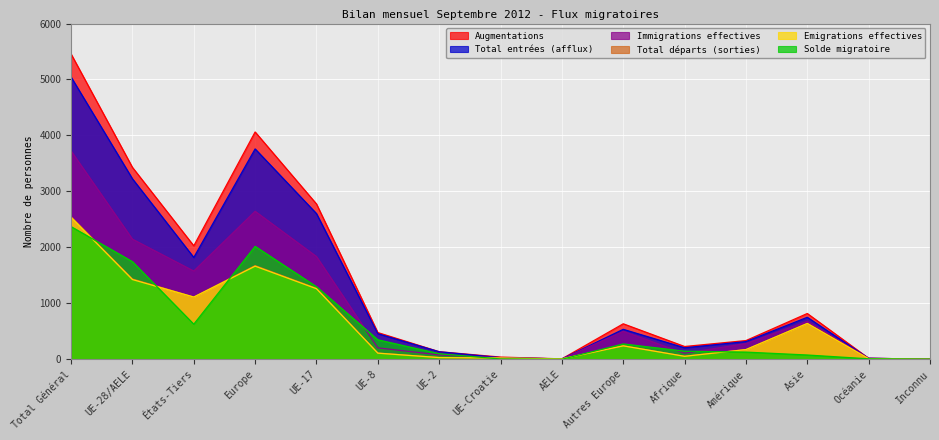

What are all the series names shown in the legend?

Augmentations, Total entrées (afflux), Immigrations effectives, Total départs (sorties), Emigrations effectives, Solde migratoire